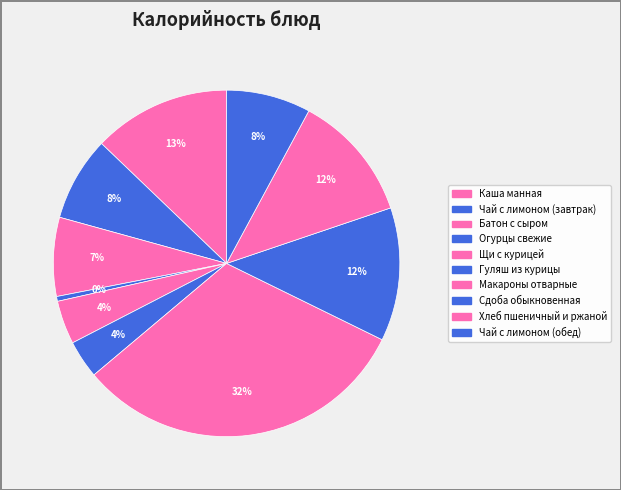

How many segments does this pie chart have?

10